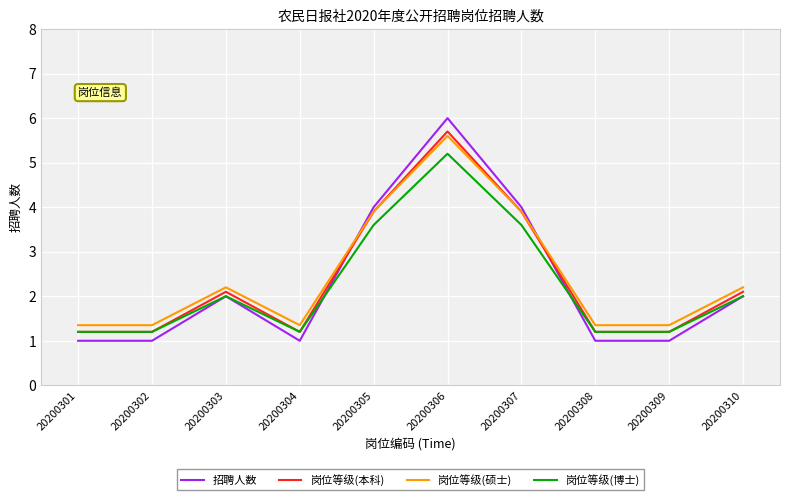

How many intersections are there between 招聘人数 and 岗位等级(硕士)?

2